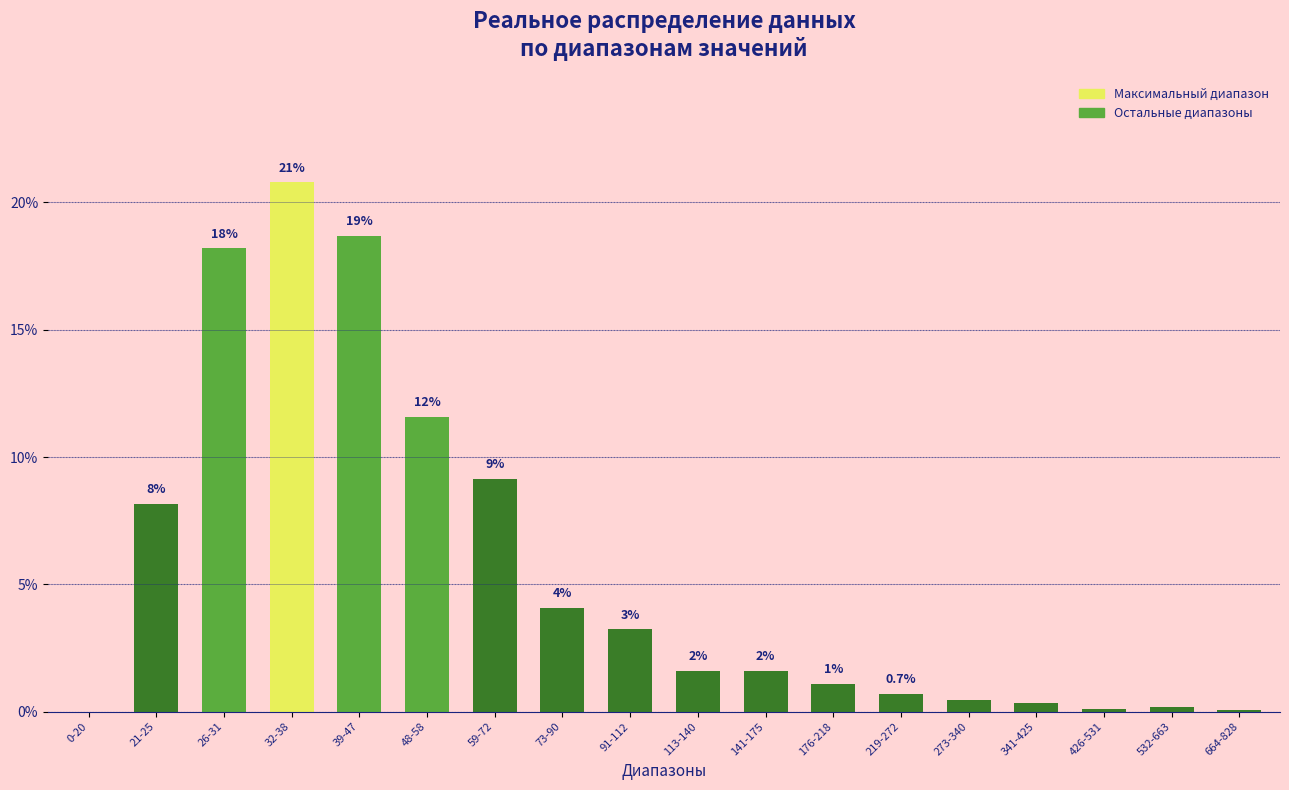

Rank the categories by value from lowest to highest.

0-20, 664-828, 426-531, 532-663, 341-425, 273-340, 219-272, 176-218, 113-140, 141-175, 91-112, 73-90, 21-25, 59-72, 48-58, 26-31, 39-47, 32-38